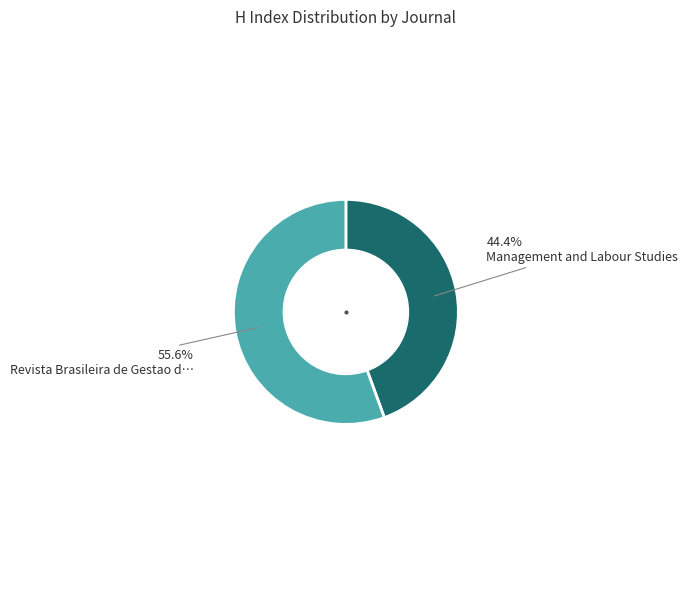

How many slices are in this pie chart?

2